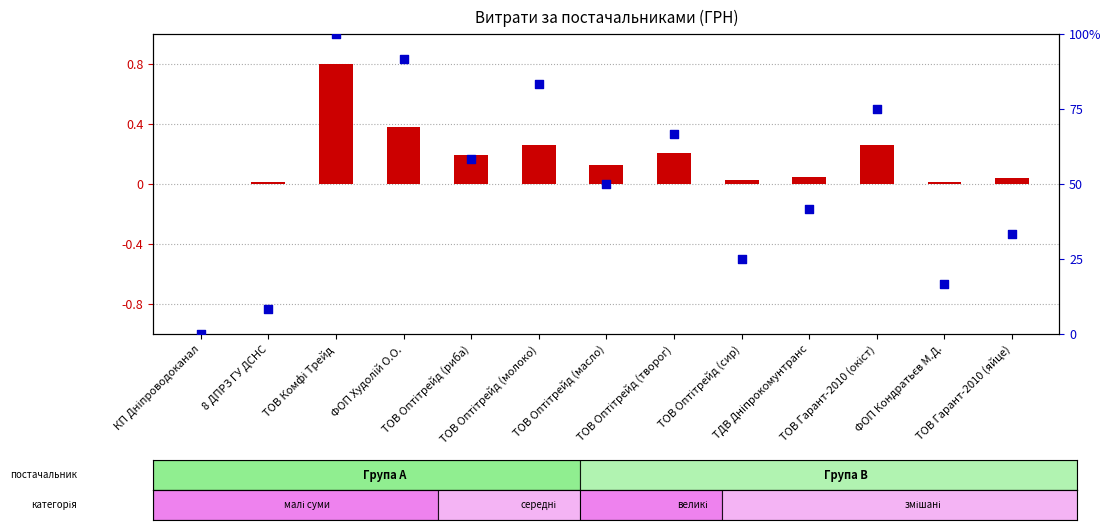

At how many categories does at least one series exceed 0?

13